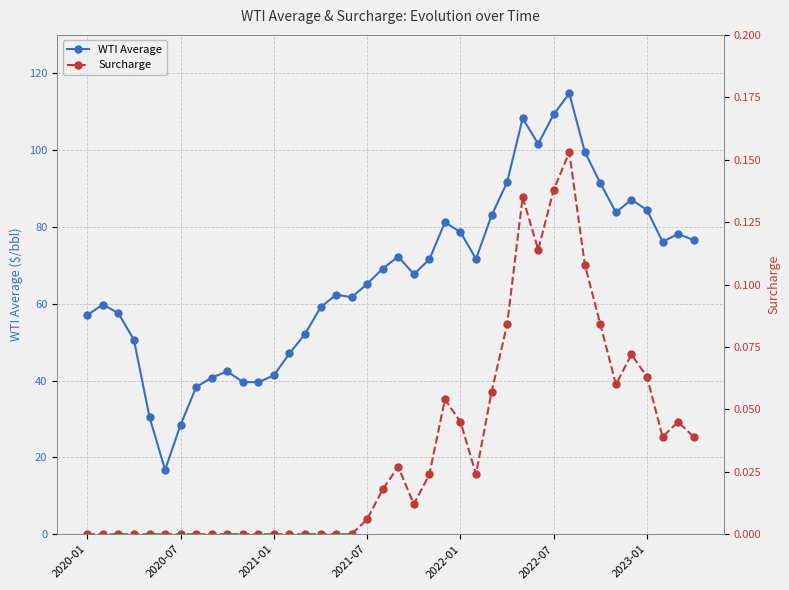

True or false: WTI Average has a value of 40.8 at 8.

True